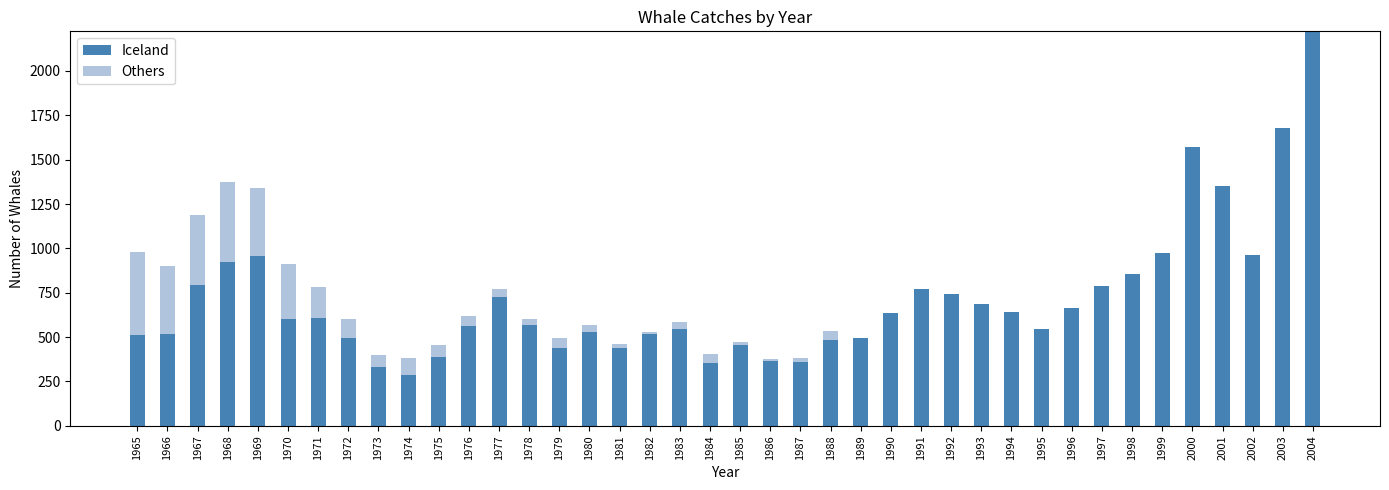

Where is Iceland nearest to the value 1254?

2001